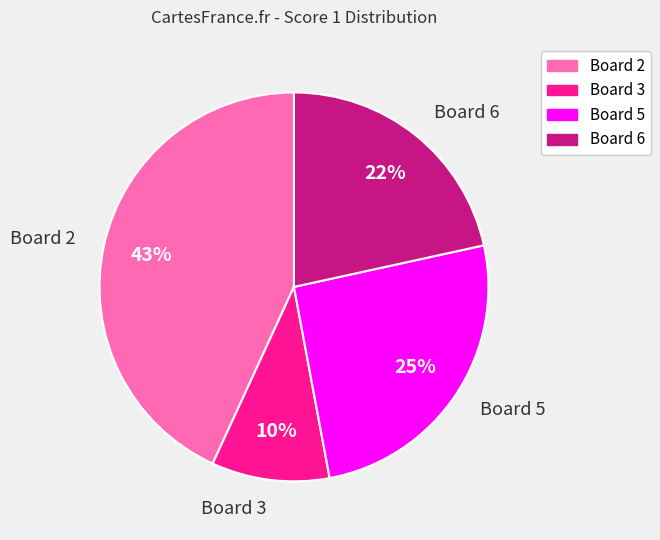

What is the largest slice in the pie chart?

Board 2